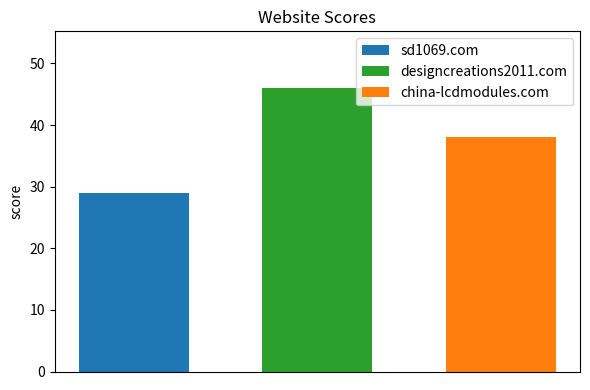

Rank the series by their average value, from lowest to highest.

sd1069.com, china-lcdmodules.com, designcreations2011.com